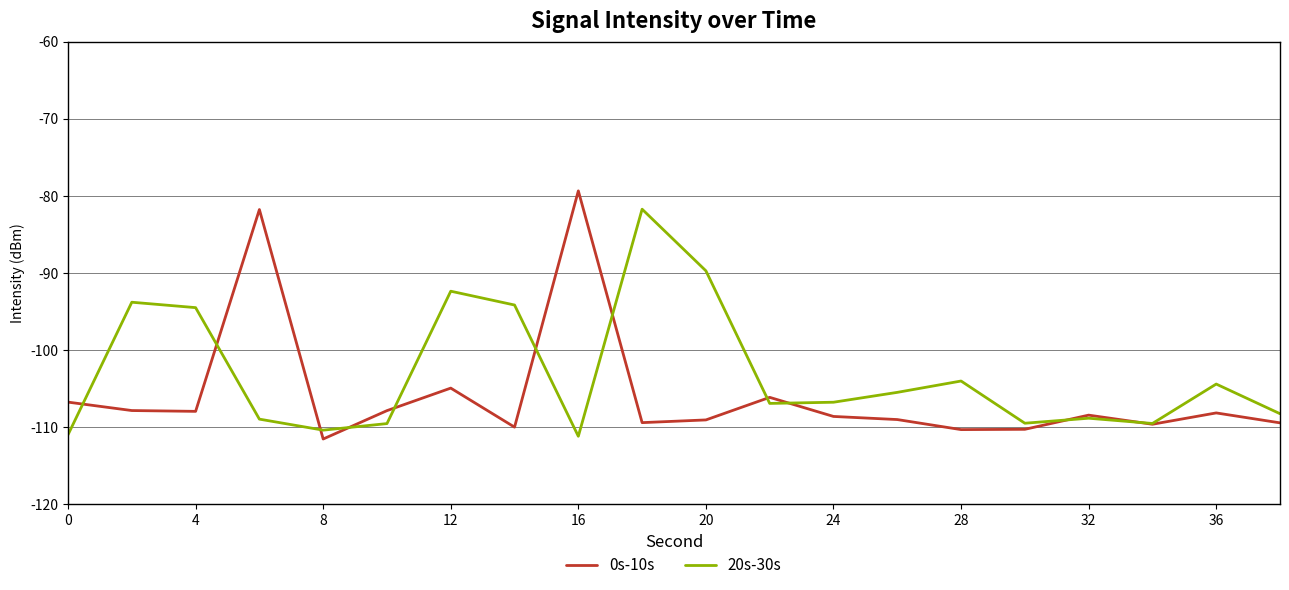

What is the minimum value shown in the chart?

-111.5